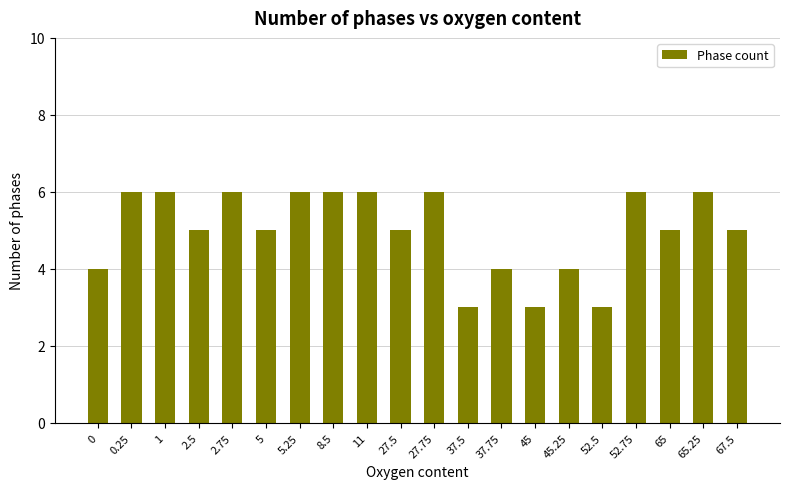

Reading left to right, what are all the values shown in this chart?

4	6	6	5	6	5	6	6	6	5	6	3	4	3	4	3	6	5	6	5